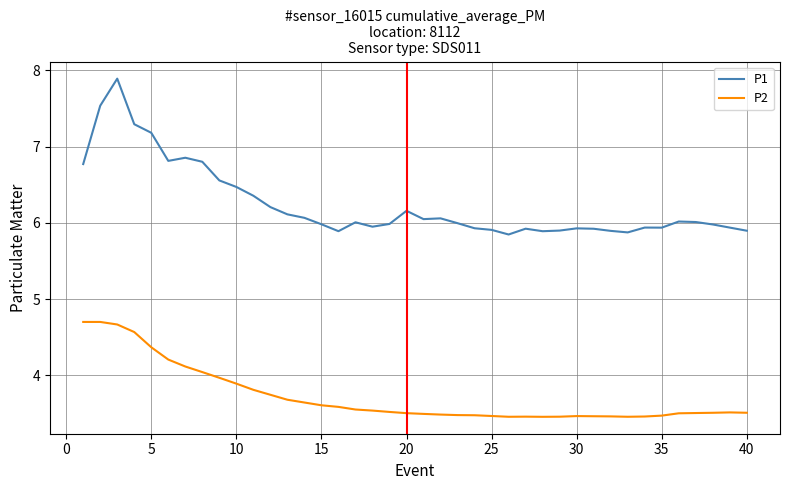

Count the number of data series in this chart.

2